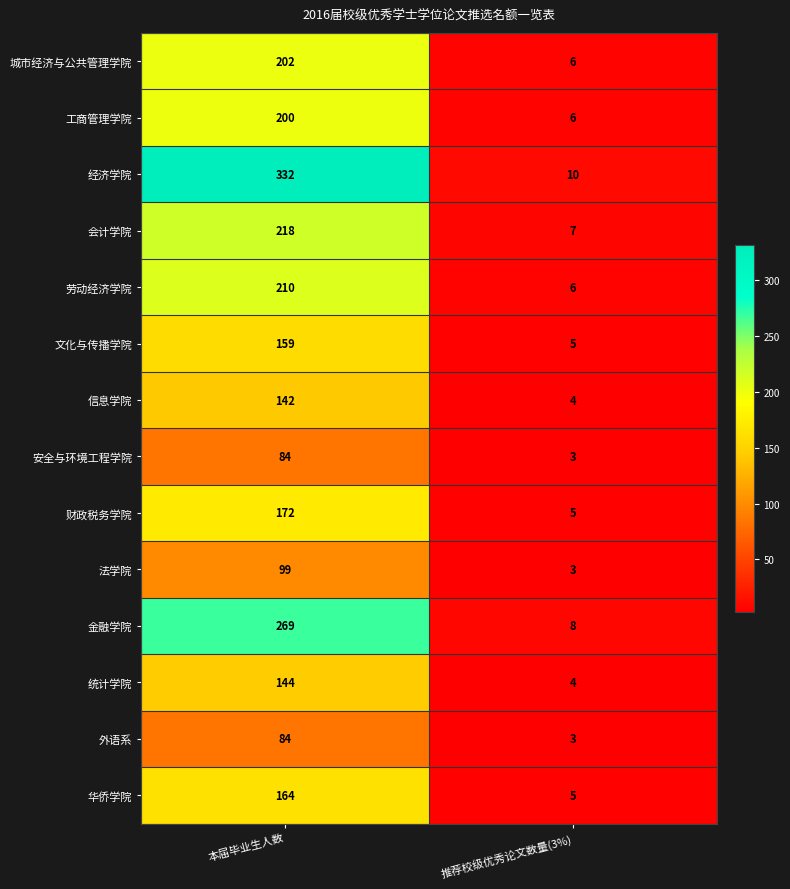

True or false: 信息学院 has a value of 1 at 推荐校级优秀论文数量(3%).

False